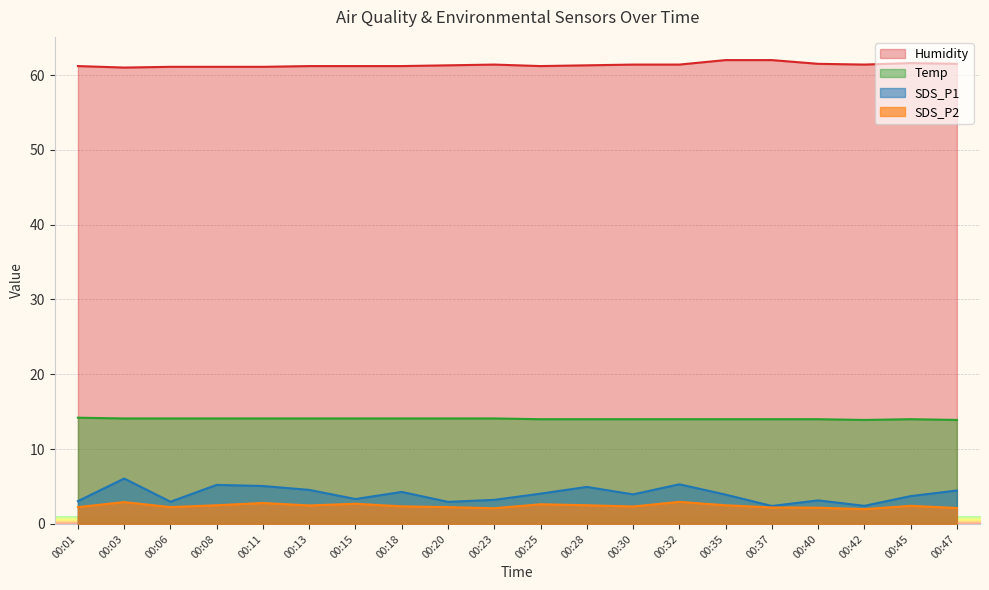

True or false: SDS_P2 and Humidity cross at least once.

False